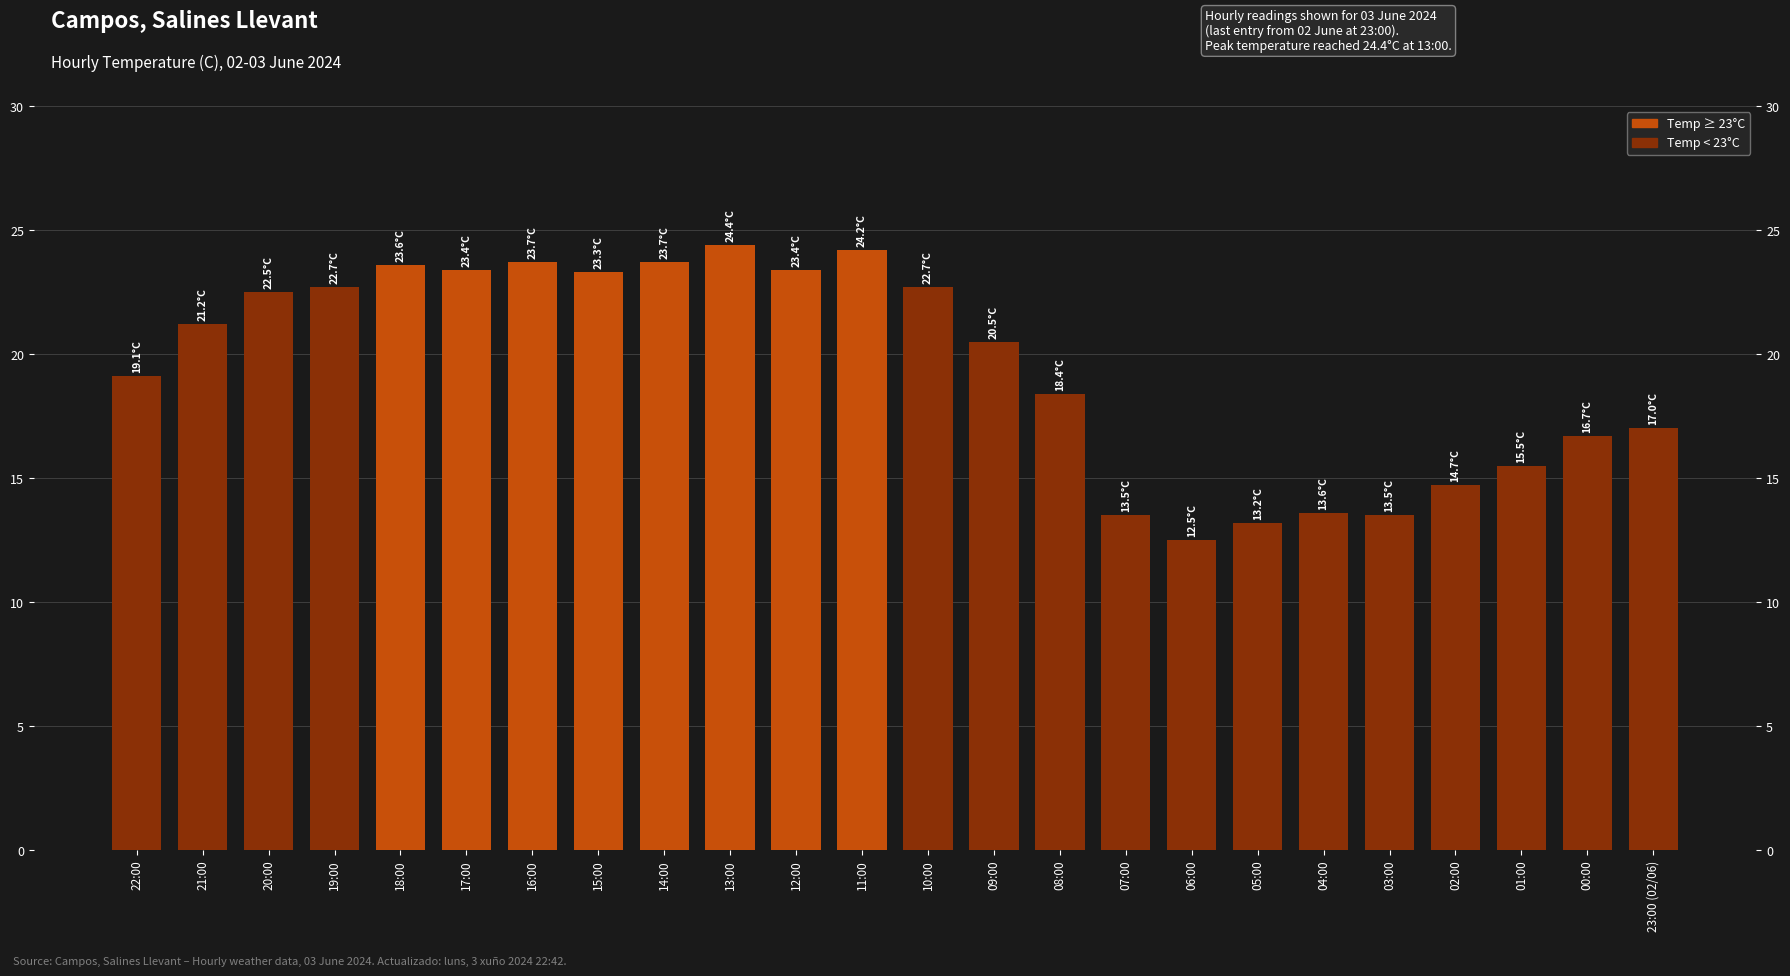

What is the greatest value displayed?

24.4